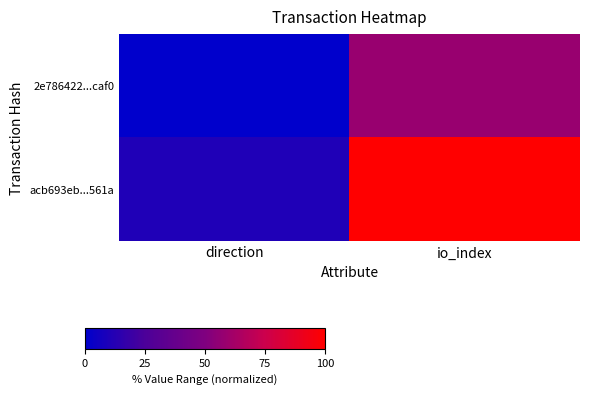

Reading right to left, extract all data points from this chart.

2e786422...caf0: io_index=57.9	direction=0.0
acb693eb...561a: io_index=100.0	direction=10.5